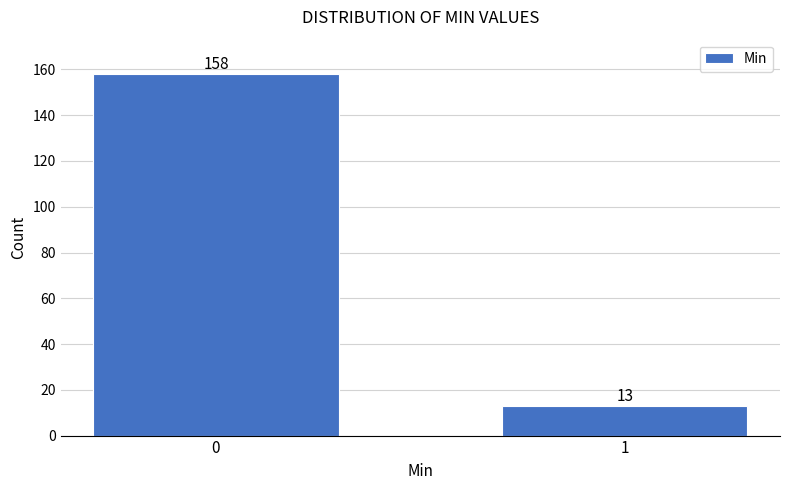

Reading left to right, transcribe all the data shown in this chart.

0=158	1=13